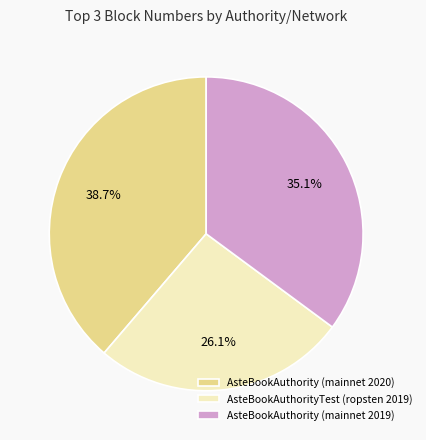

Count the number of slices in the pie.

3